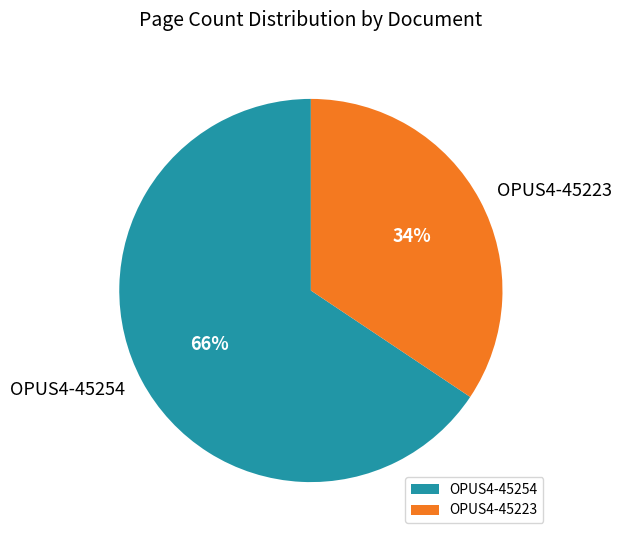

Does OPUS4-45254 account for over 50% of the chart?

Yes